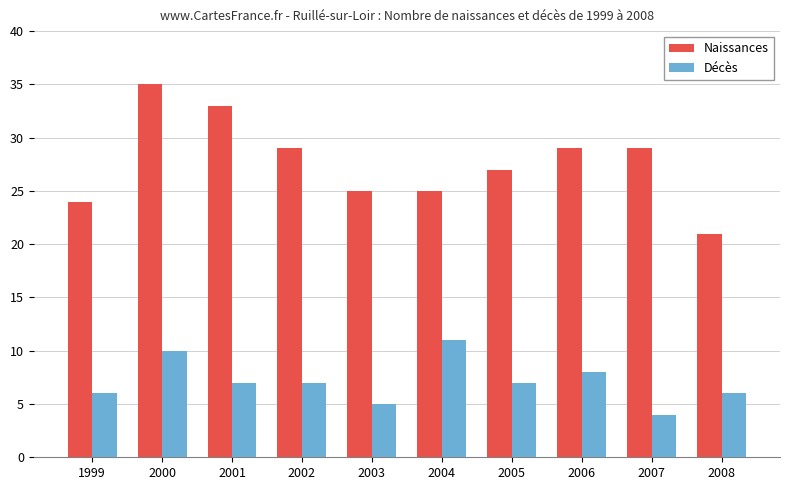

Does the chart contain any negative values?

No